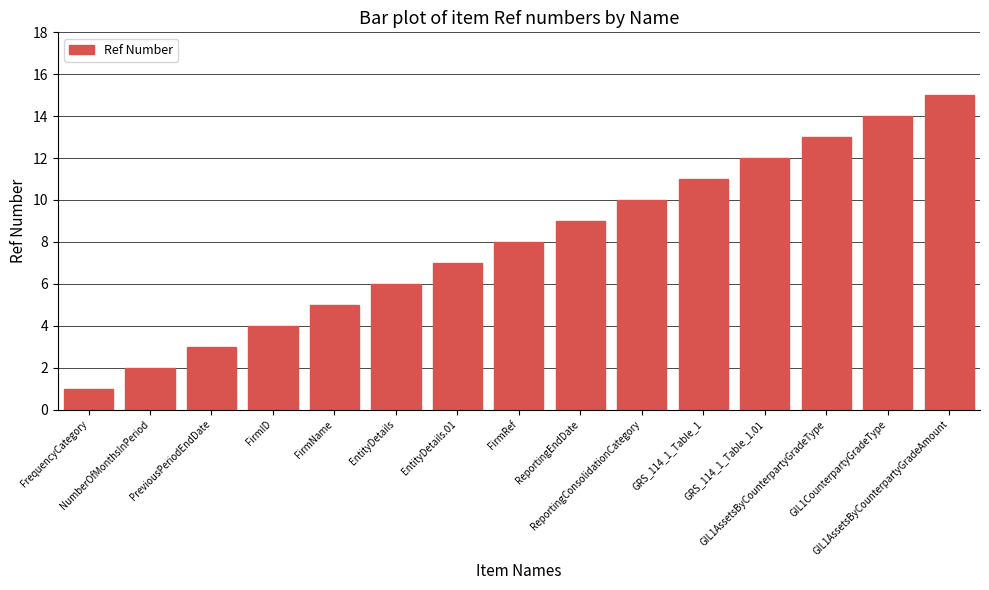

What is the ratio of the value at EntityDetails to the value at NumberOfMonthsInPeriod?

3.0